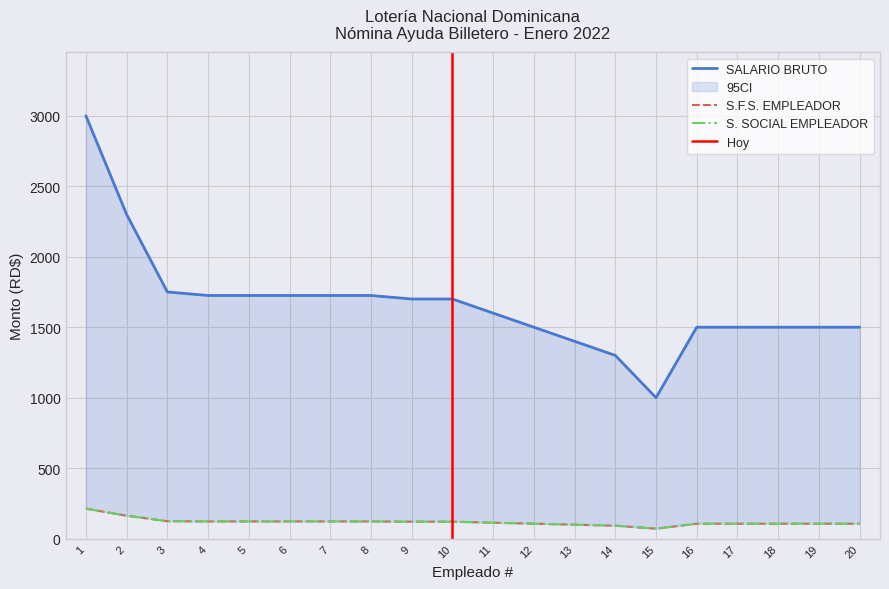

What is the difference between the S. SOCIAL EMPLEADOR values at 8 and 19?

16.0